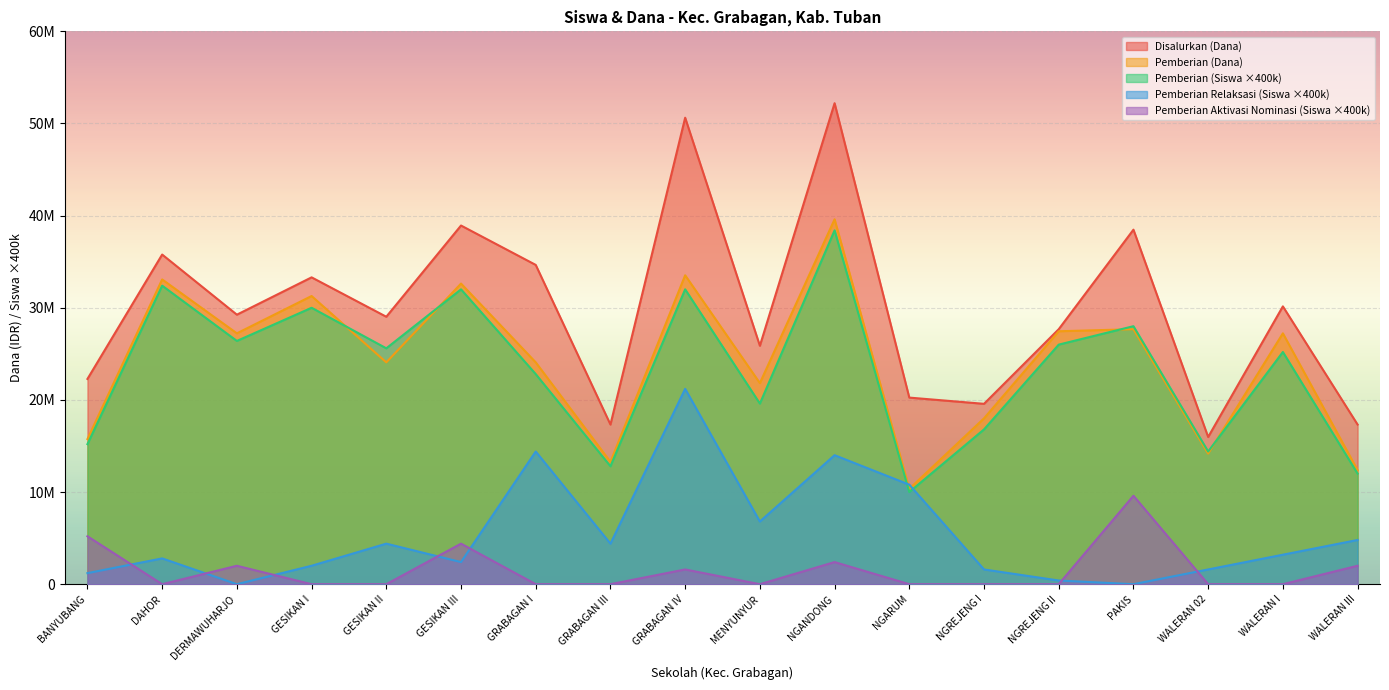

What is the difference between the maximum and minimum values in the Pemberian Relaksasi series?

21200000